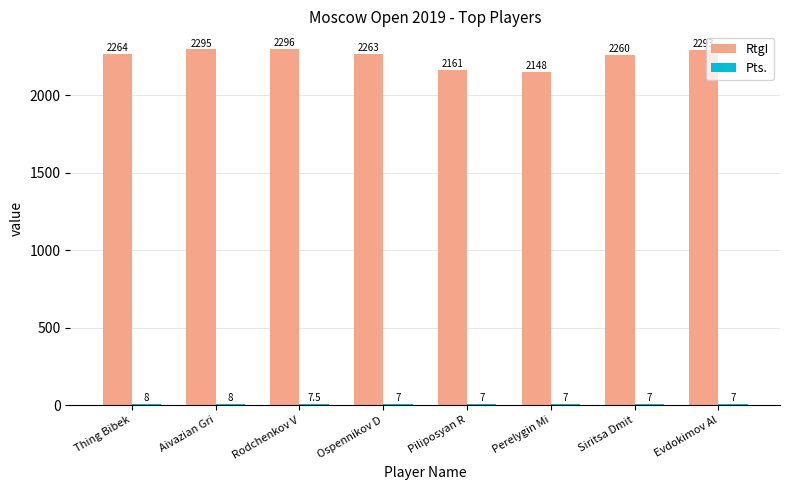

Read the RtgI value at Aivazian Gri.

2295.0